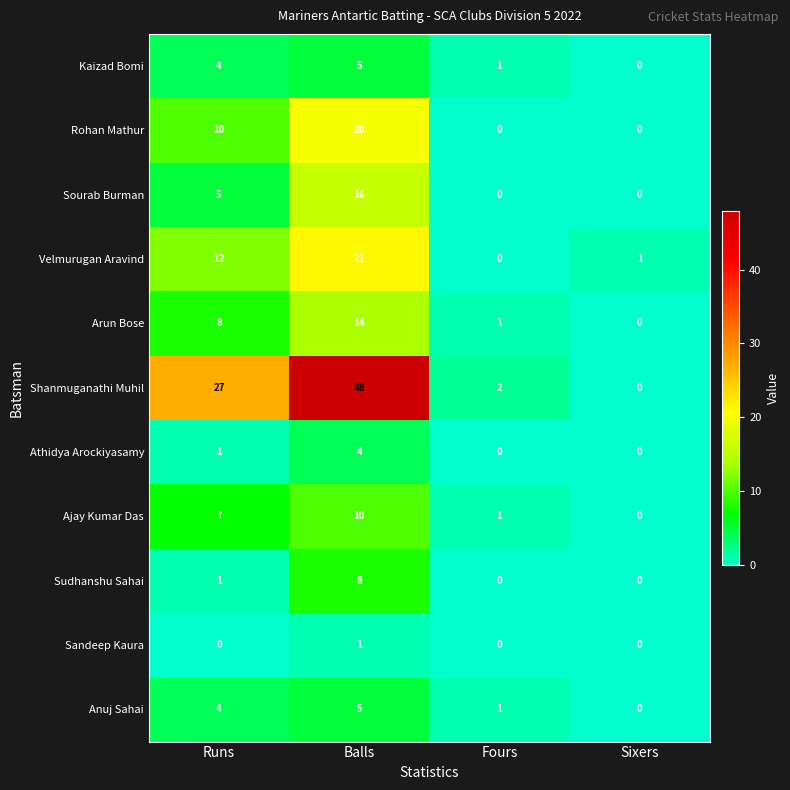

Which series has the largest range (max minus min)?

Shanmuganathi Muhil